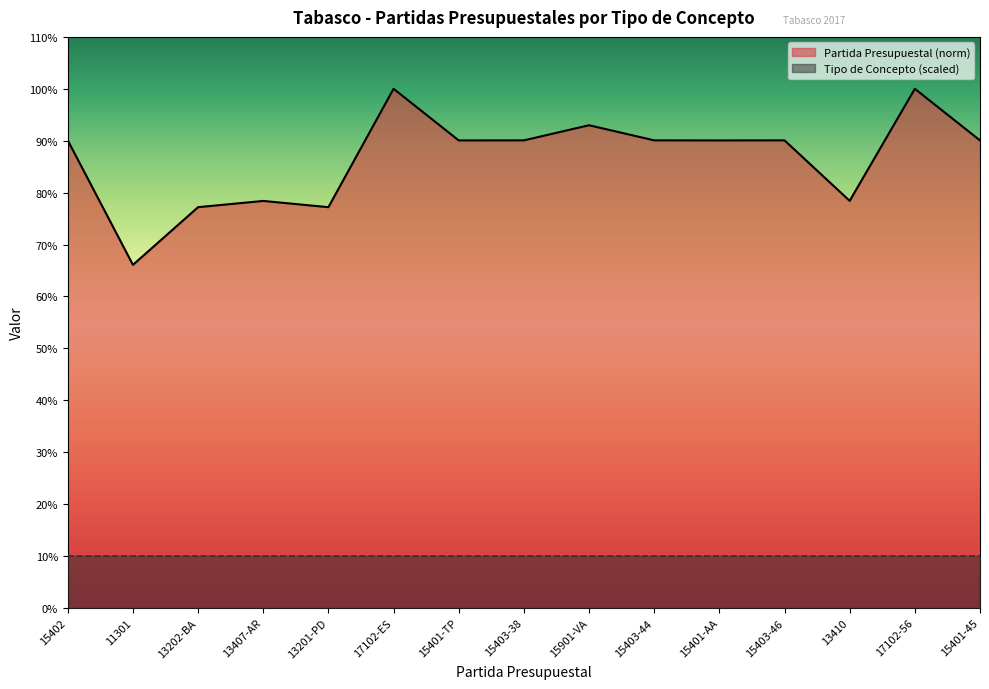

Read the value at 13201-PD.

77.2